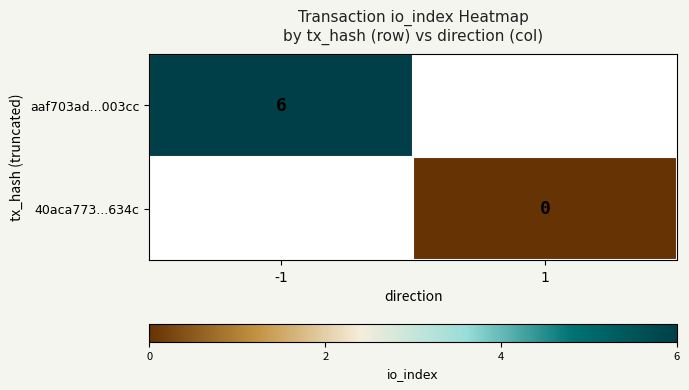

The aaf703ad...003cc series shows 4 at -1. True or false?

False